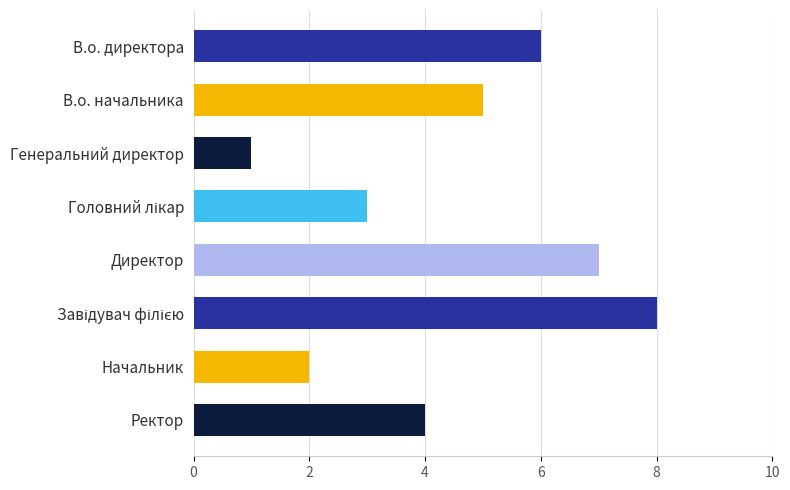

What is the change in value from Генеральний директор to Директор?

+6